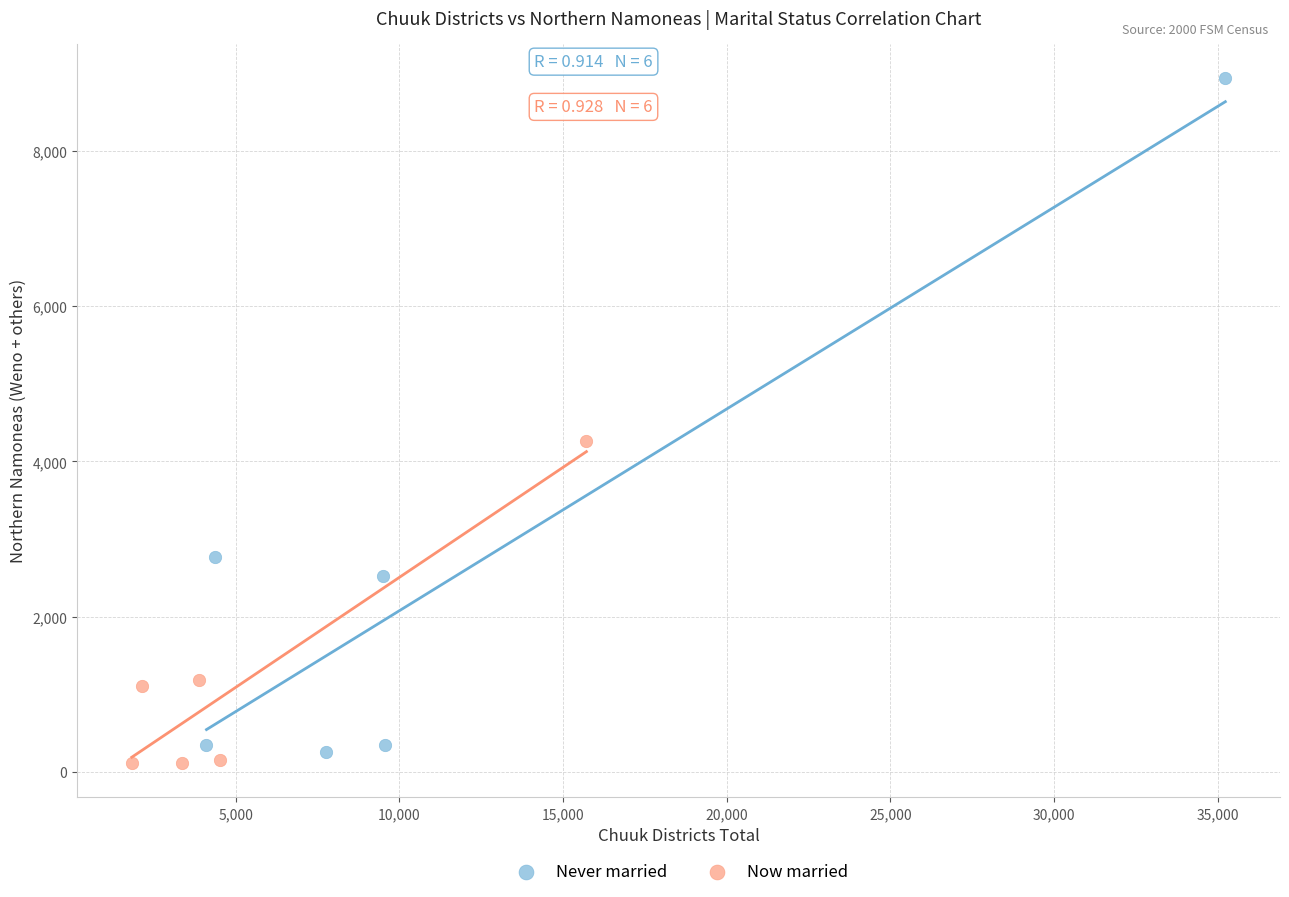

Which series reaches the maximum Y coordinate?

Never married